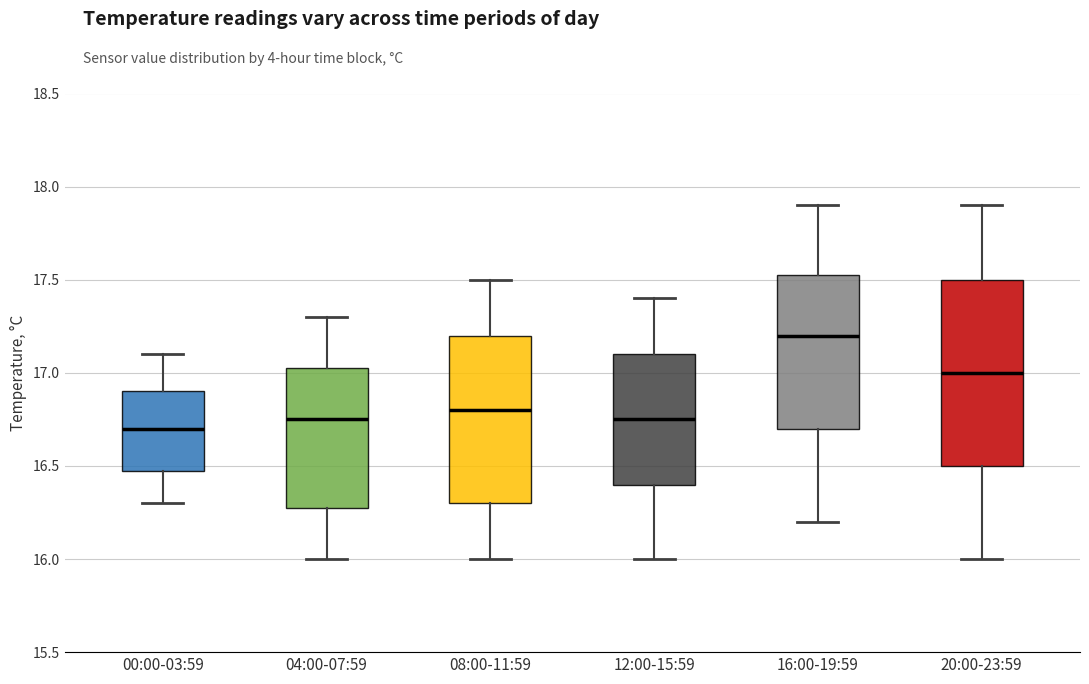

Where is the upper edge of the box for 00:00-03:59 on the y-axis? The values are not printed on the chart, so give them approximately, as read against the axis.

16.90